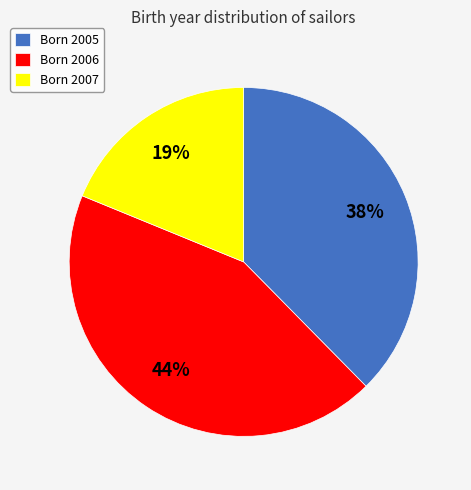

Rank the categories by value from lowest to highest.

Born 2007, Born 2005, Born 2006